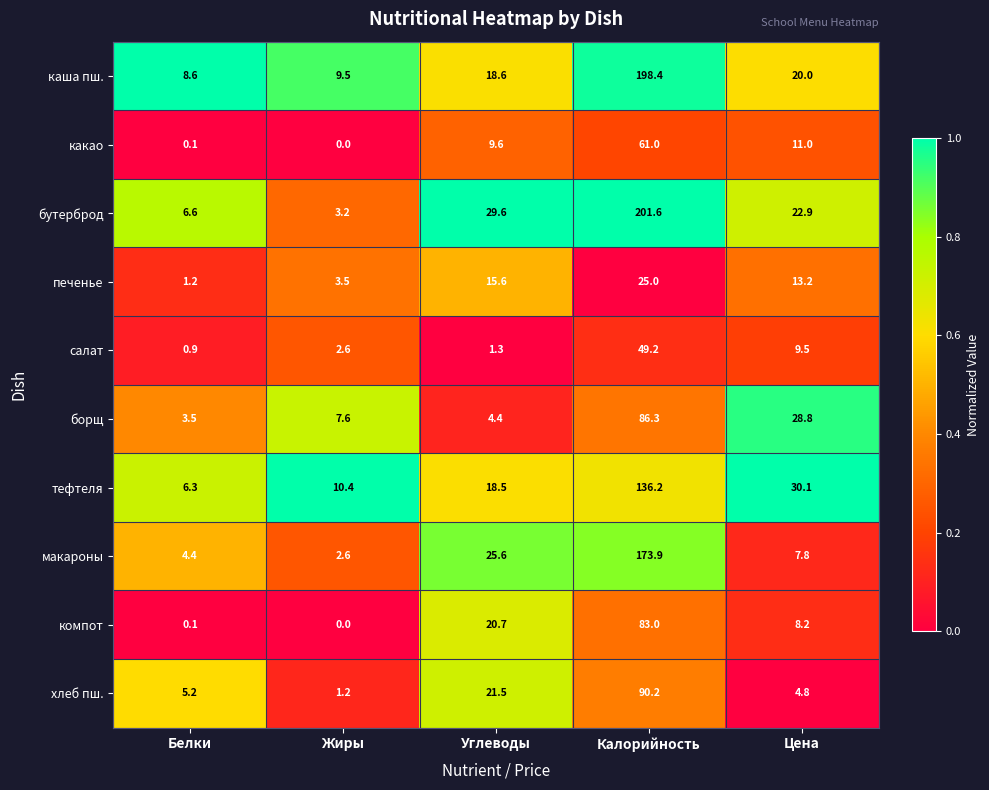

Rank the series by their maximum value, from lowest to highest.

печенье, салат, какао, компот, борщ, хлеб пш., тефтеля, макароны, каша пш., бутерброд